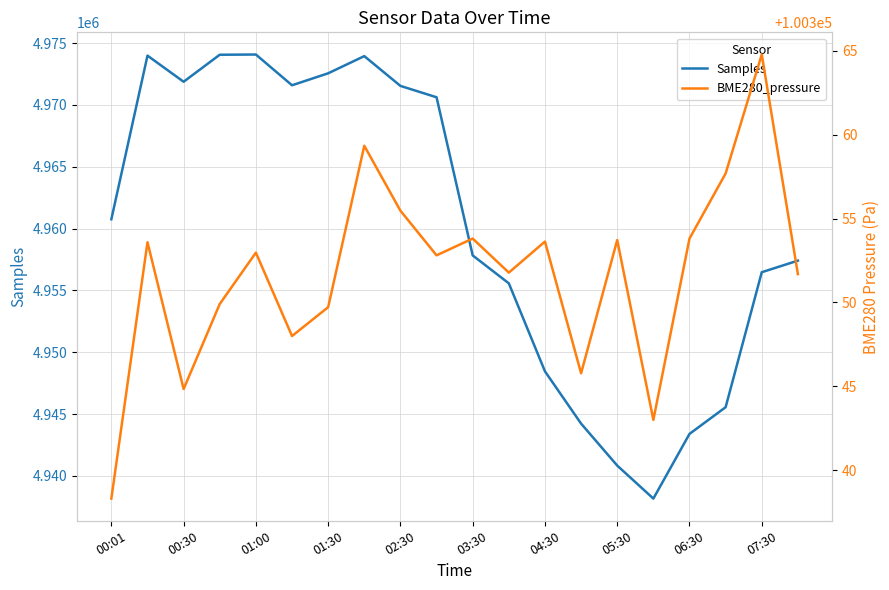

What is the highest value of the Samples series?

4974072